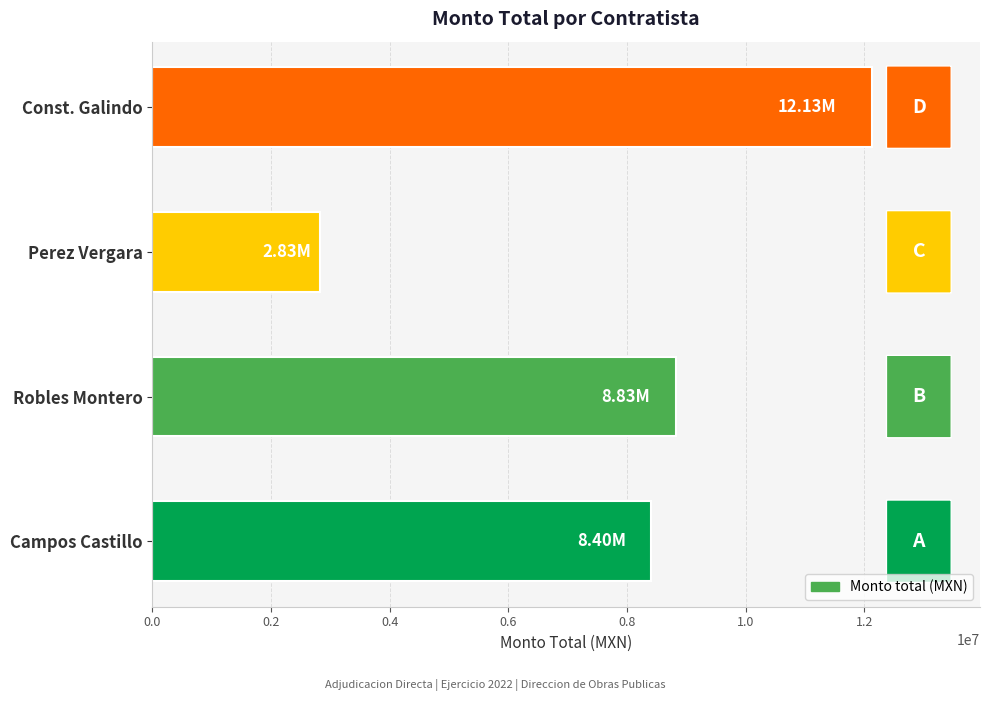

How many series are shown in this chart?

1